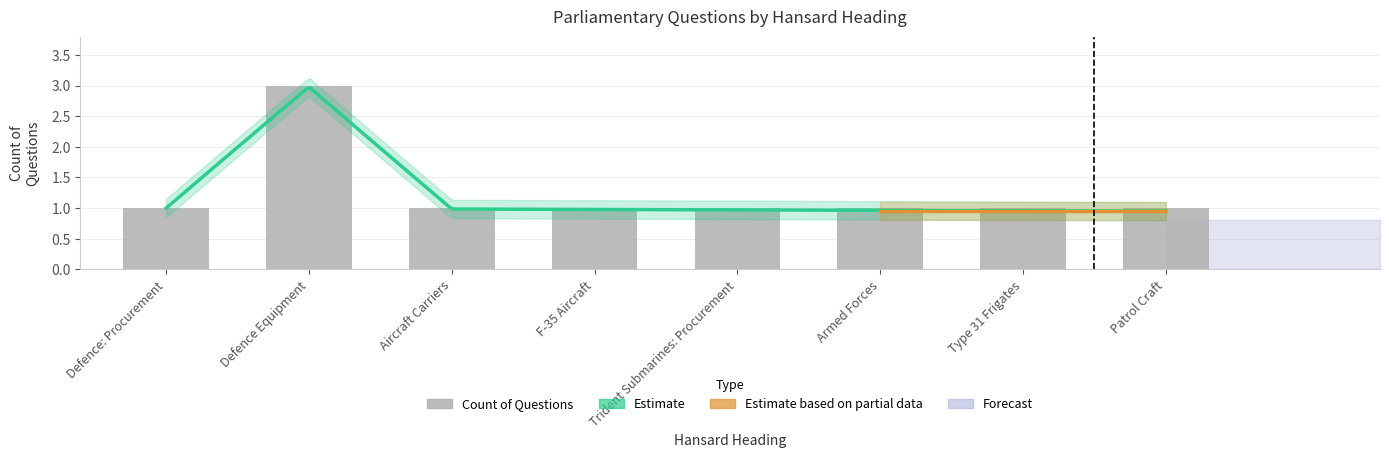

Reading right to left, transcribe all the data shown in this chart.

1	1	1	1	1	1	3	1